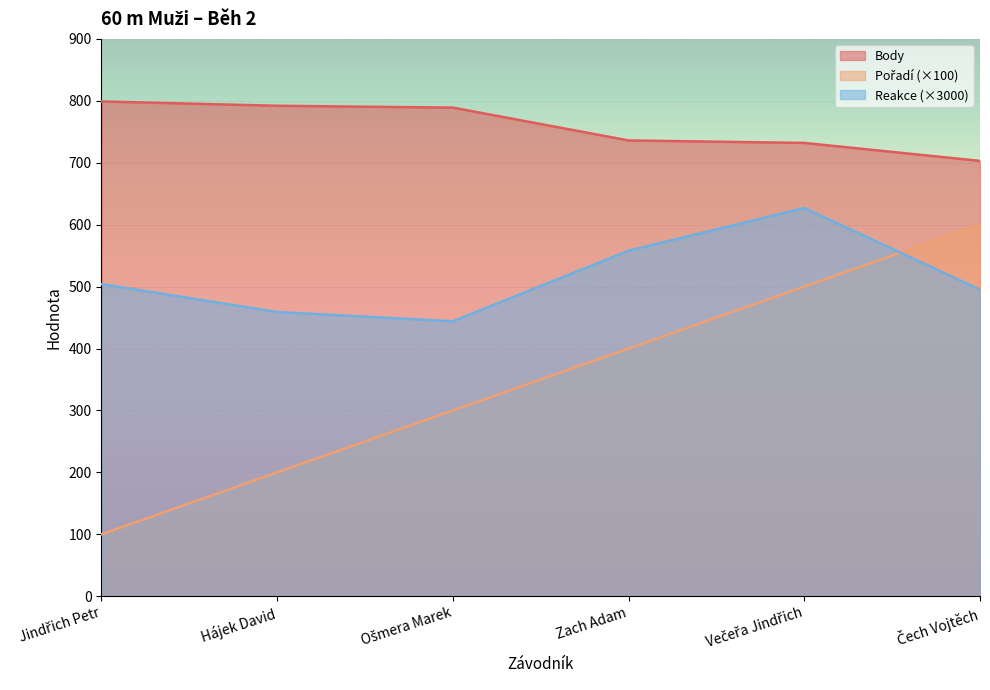

Which series has the largest total across all categories?

Body